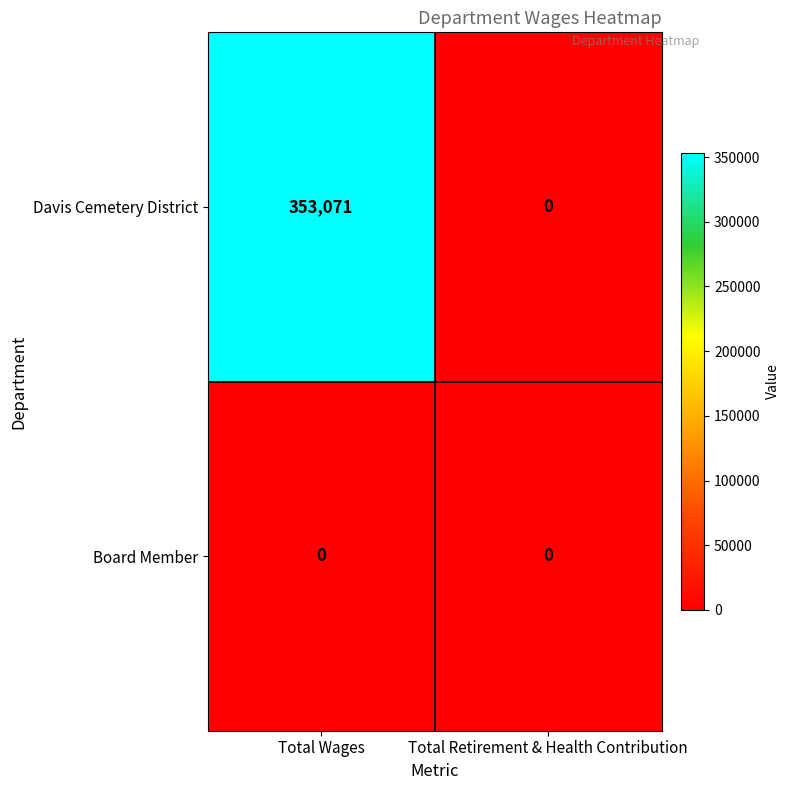

At which category is the sum across all series the highest?

Total Wages